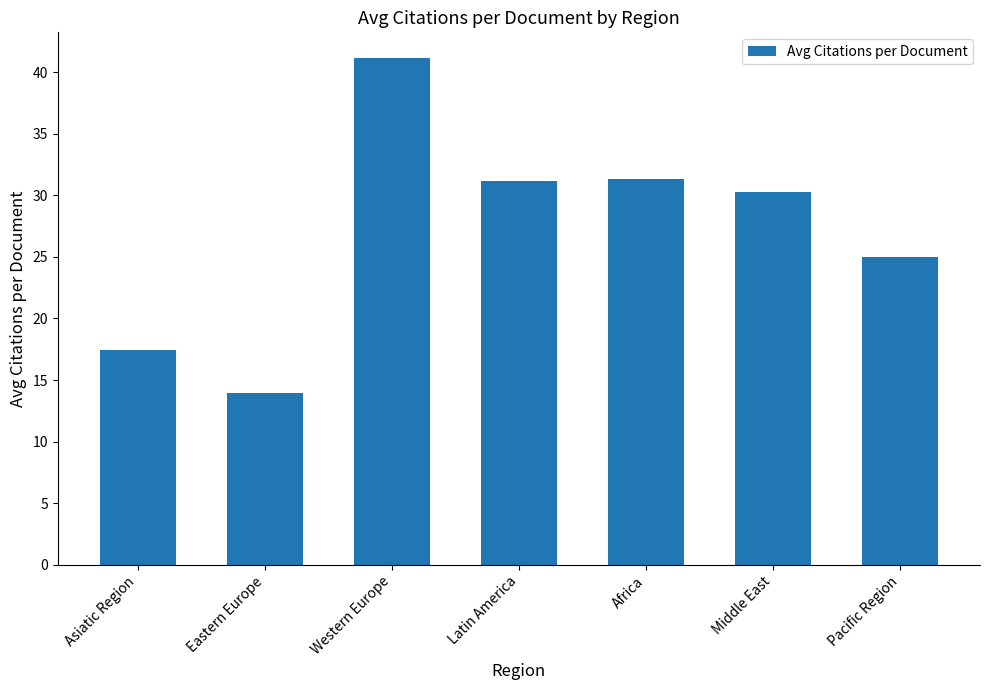

How many bars are there in total?

7